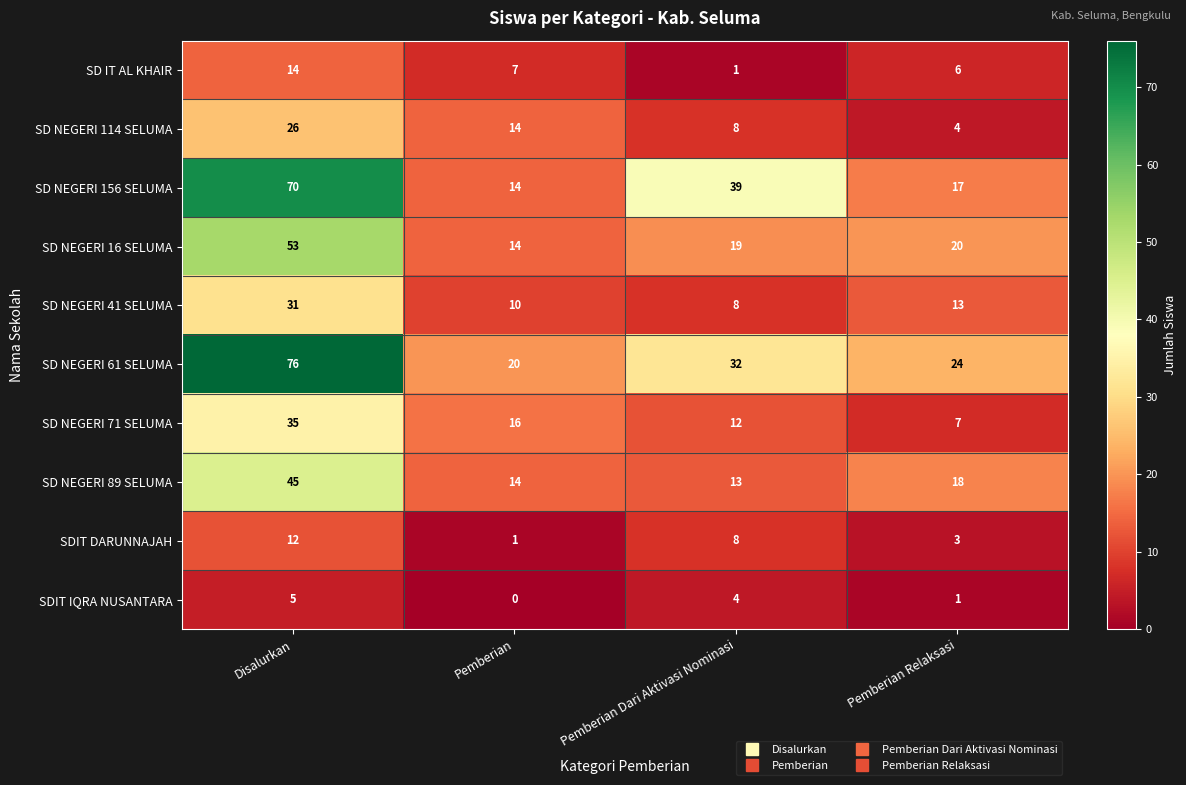

Which category has the highest value across all series?

Disalurkan